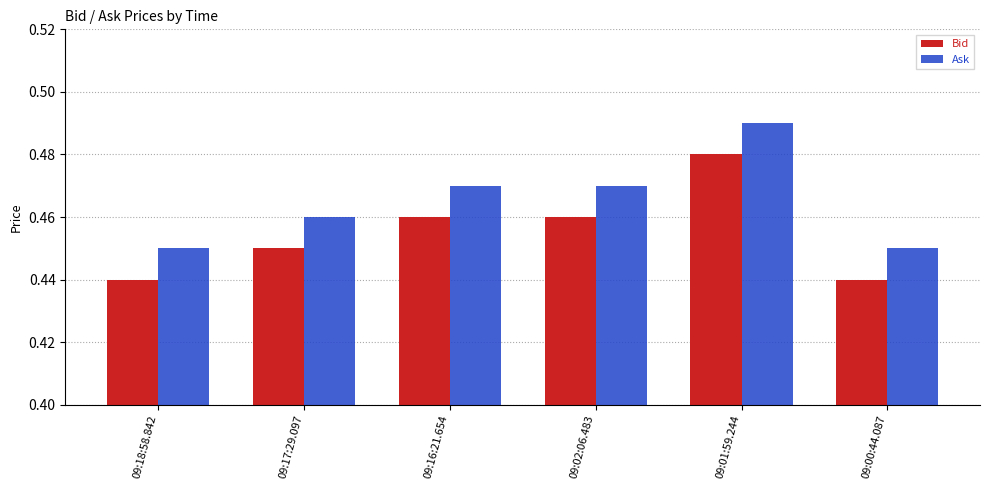

What is the label of the 2nd bar from the right?

09:01:59.244